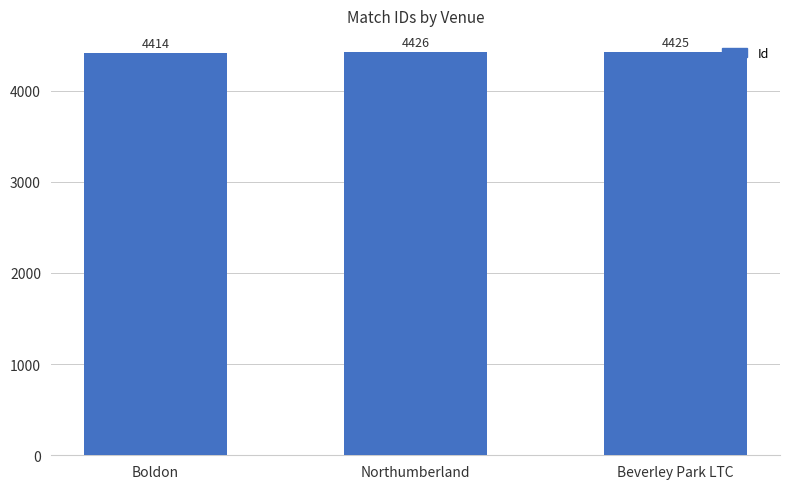

What is the value of the 1st bar from the left?

4414